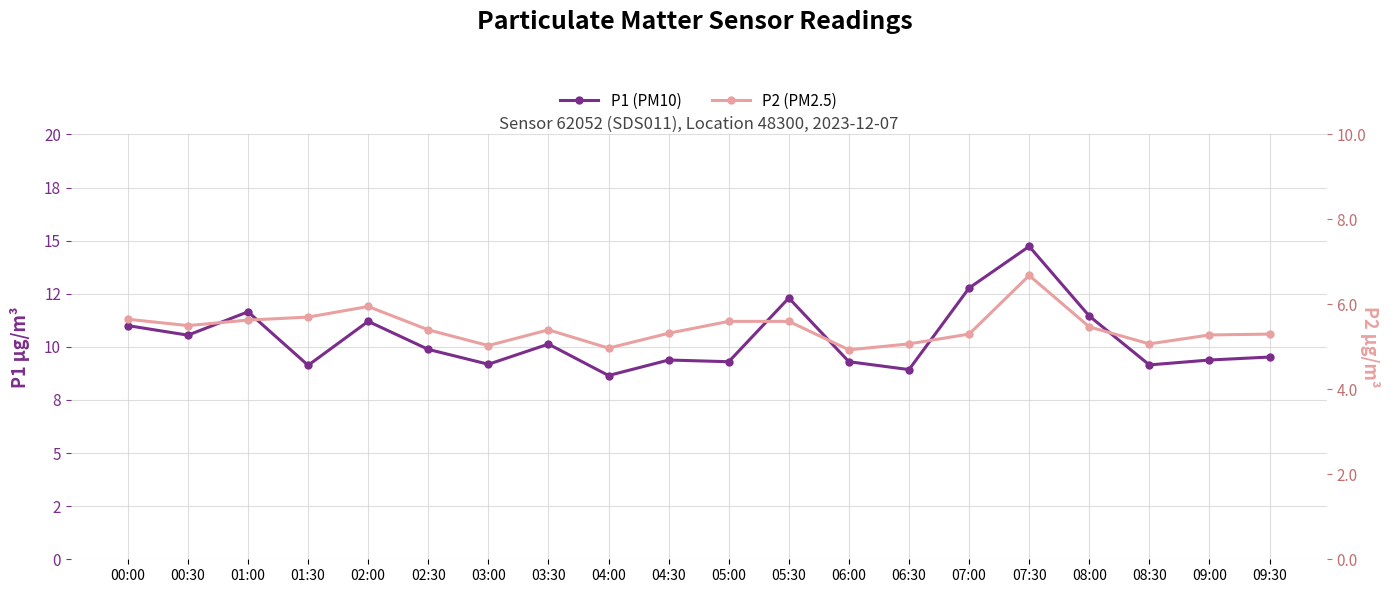

Which series has the largest total across all categories?

P1 (PM10)